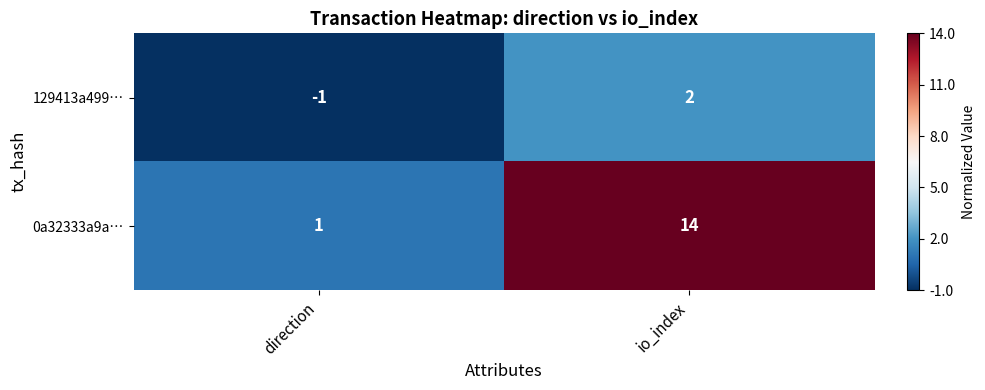

Rank the series by their maximum value, from lowest to highest.

129413a499…, 0a32333a9a…